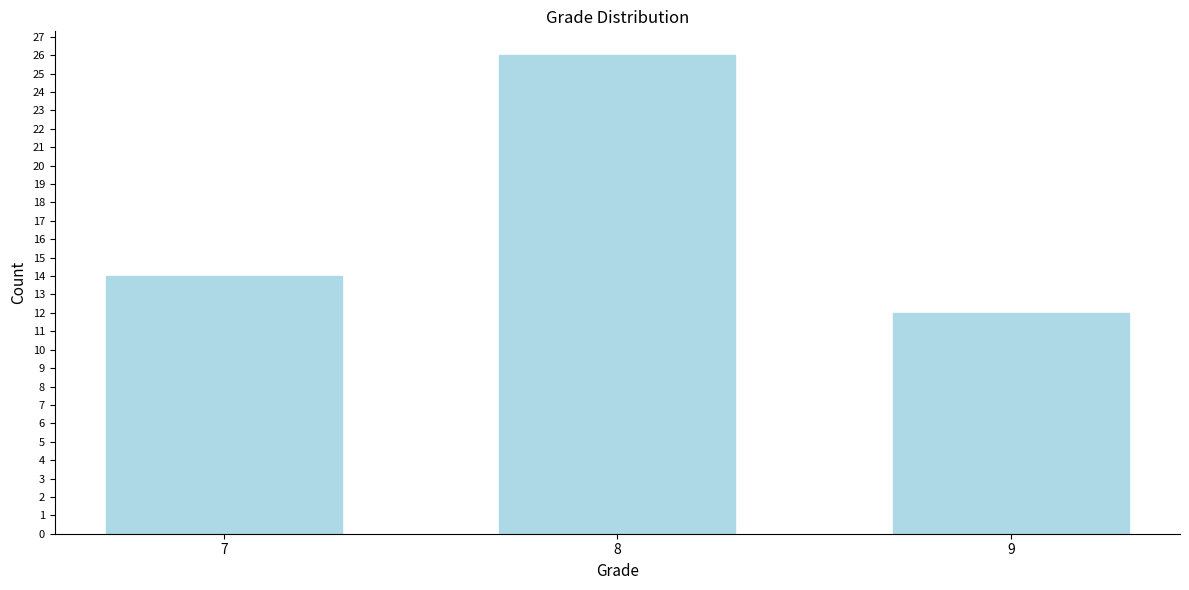

Reading left to right, list all the values displayed in this chart.

7=14	8=26	9=12